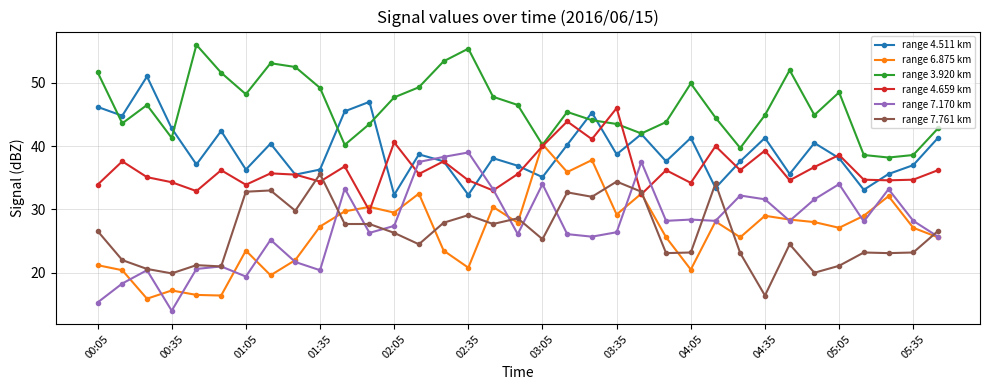

What is the difference between the second highest and minimum values in the range 6.875 km series?

21.9